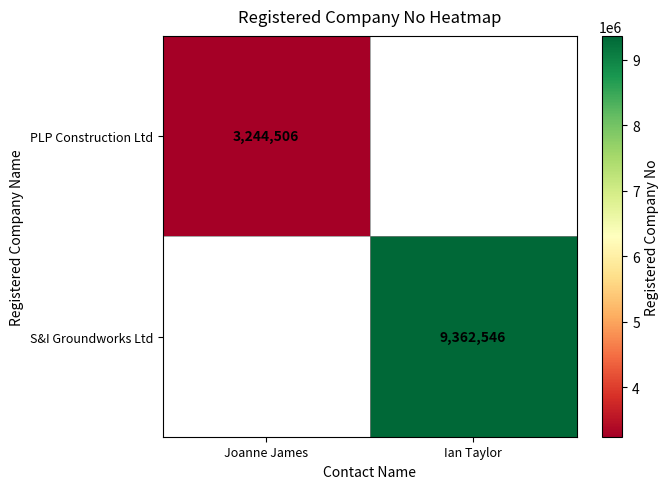

Is it true that PLP Construction Ltd equals 3244506 at Joanne James?

True